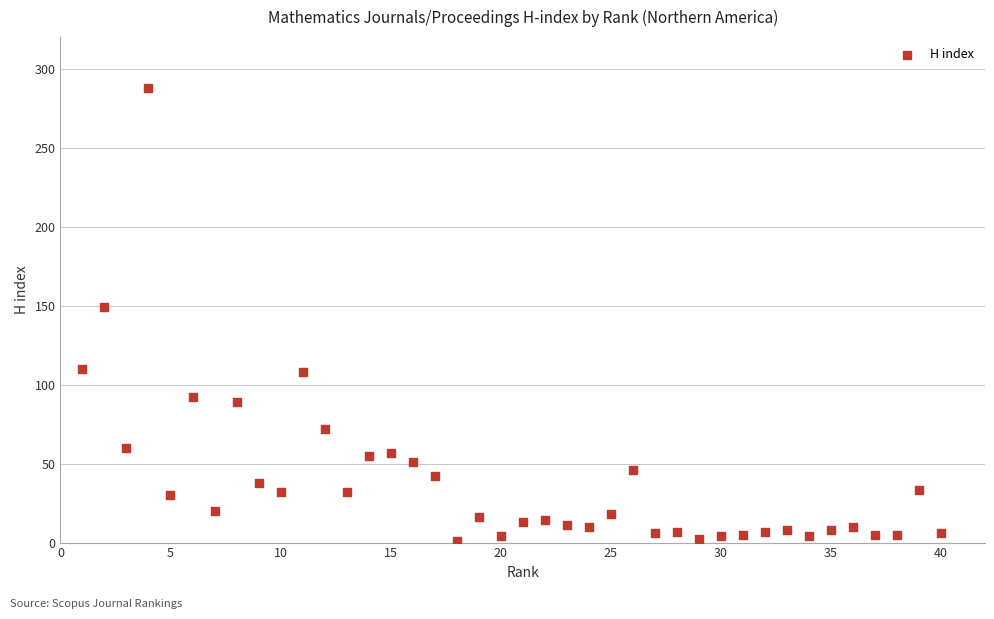

What Y value in the scatter plot is closest to 144?

149